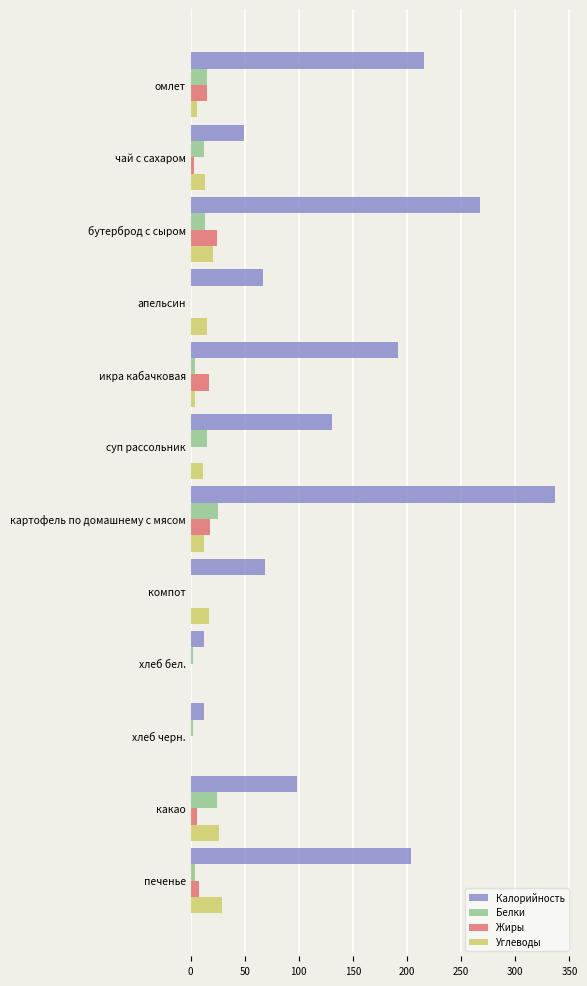

At which label is Калорийность closest to 174?

икра кабачковая